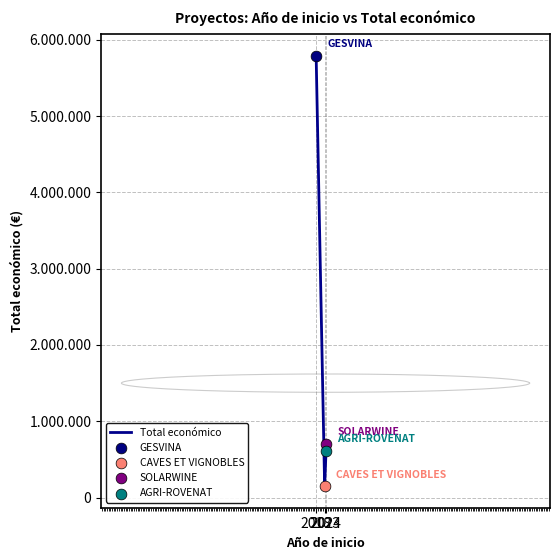

Between 3 and 2024, which is larger?

2024